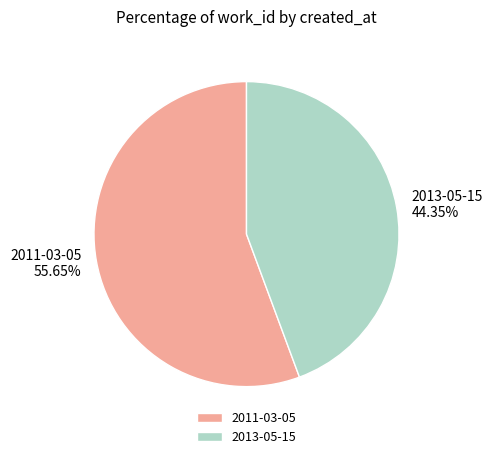

To the nearest percent, what is the difference between the 2011-03-05 and 2013-05-15 slice percentages?

11%